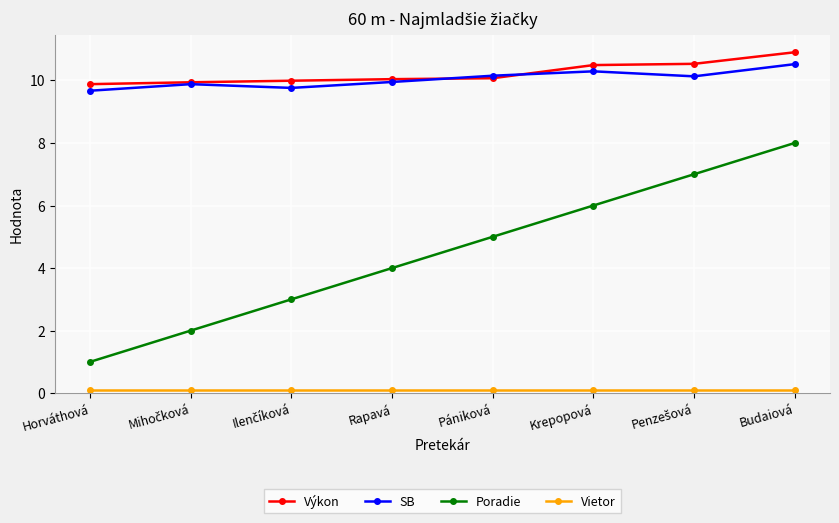

At which category is the sum across all series the highest?

Budaiová